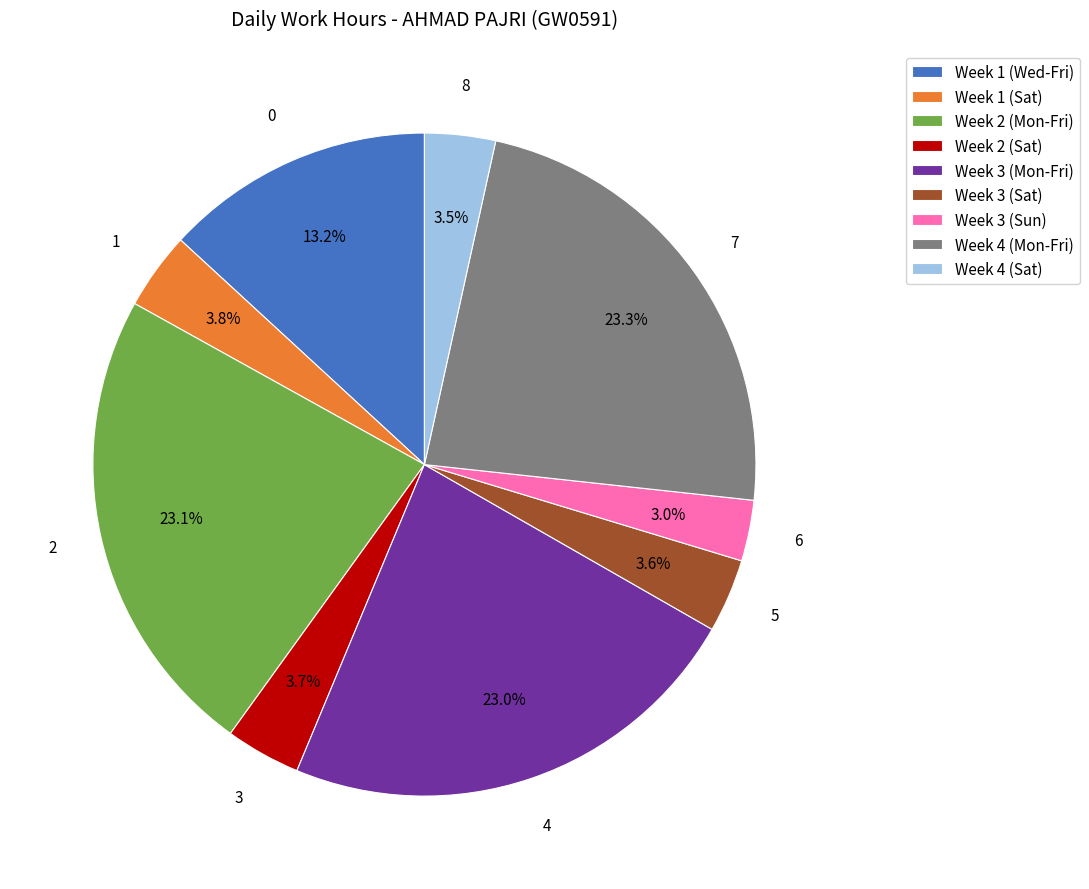

Is Week 1 (Sat) the majority of the pie?

No